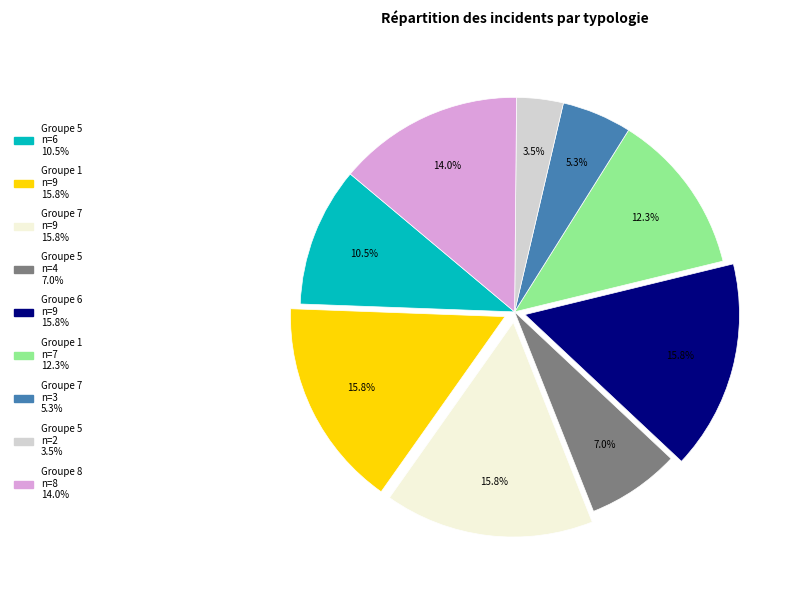

Does any single category account for the majority?

No